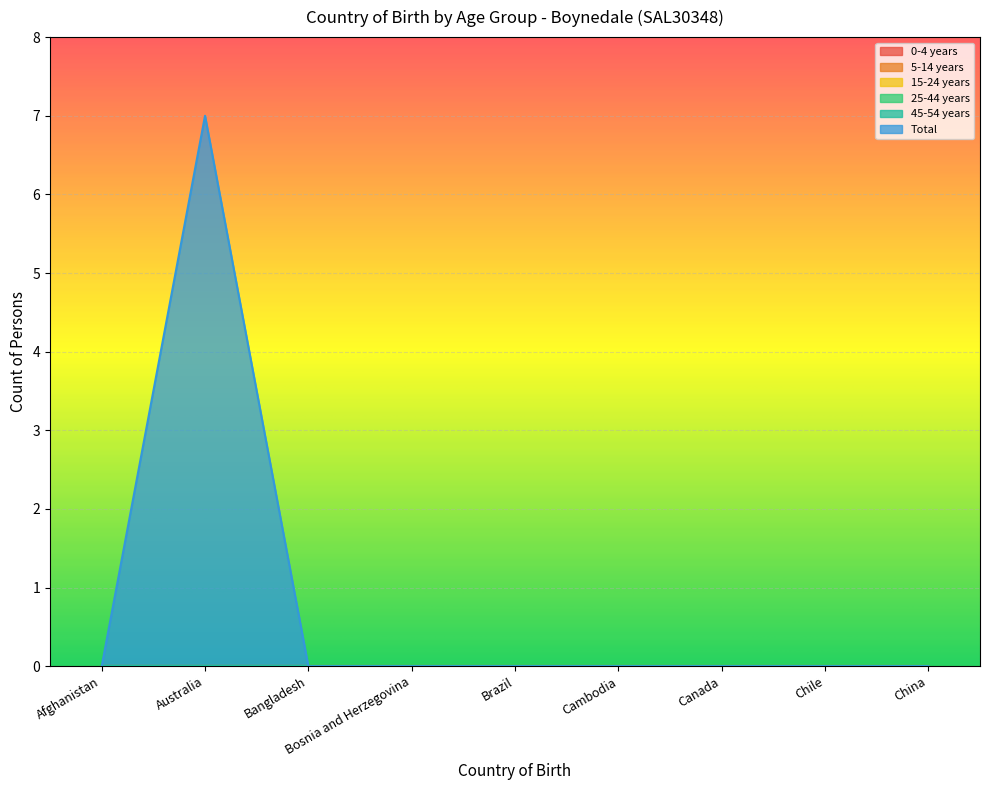

Which series has the largest total across all categories?

Total